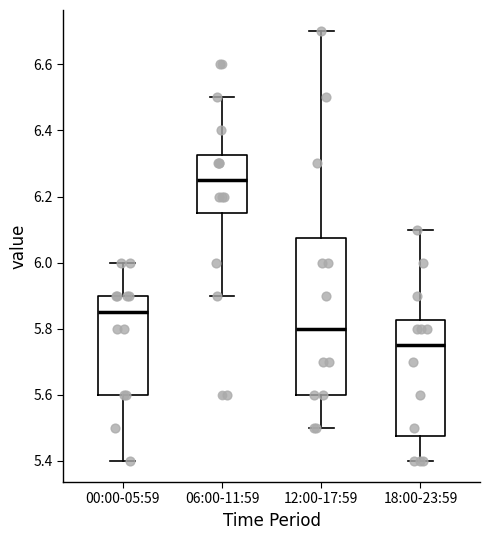

Which box's median line is the highest?

06:00-11:59